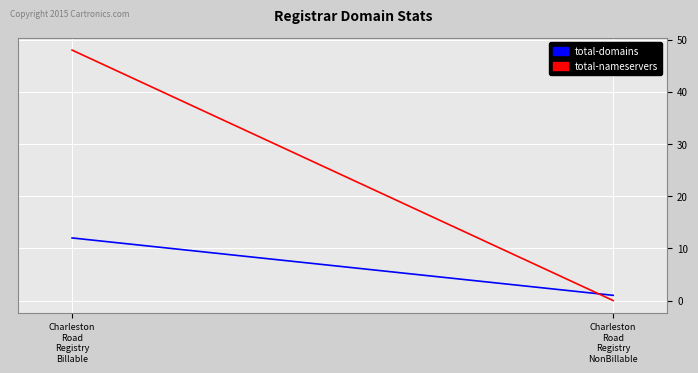

What are all the series names shown in the legend?

total-domains, total-nameservers